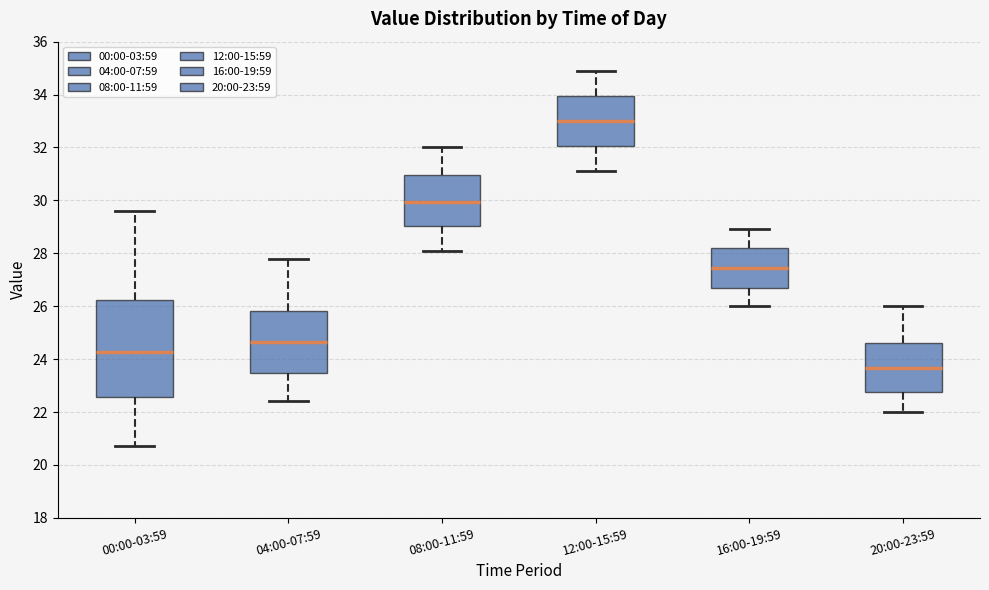

Which box's median line is the highest?

12:00-15:59